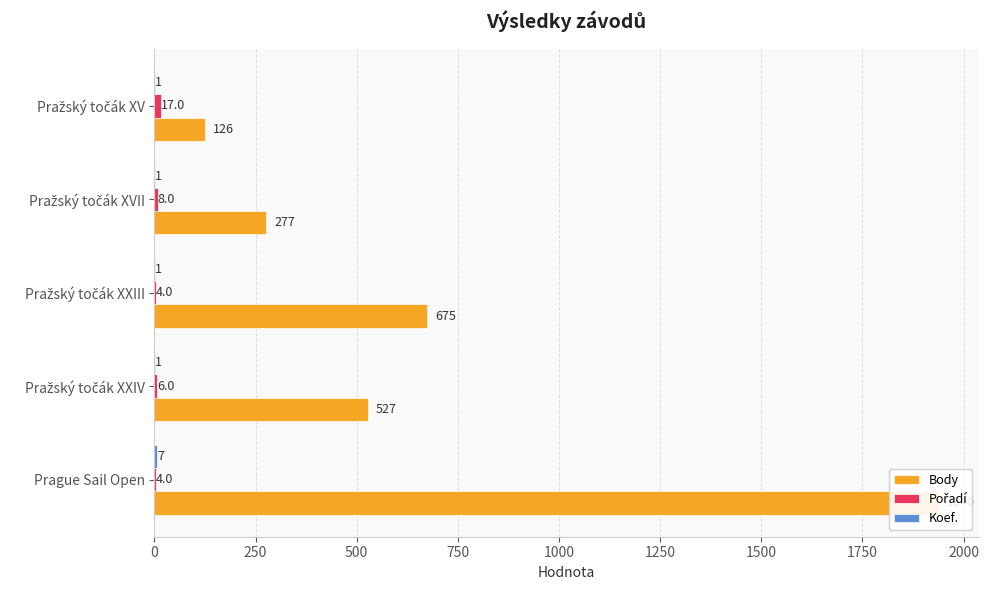

Which series changed the most between Pražský točák XXIV and Pražský točák XV?

Body